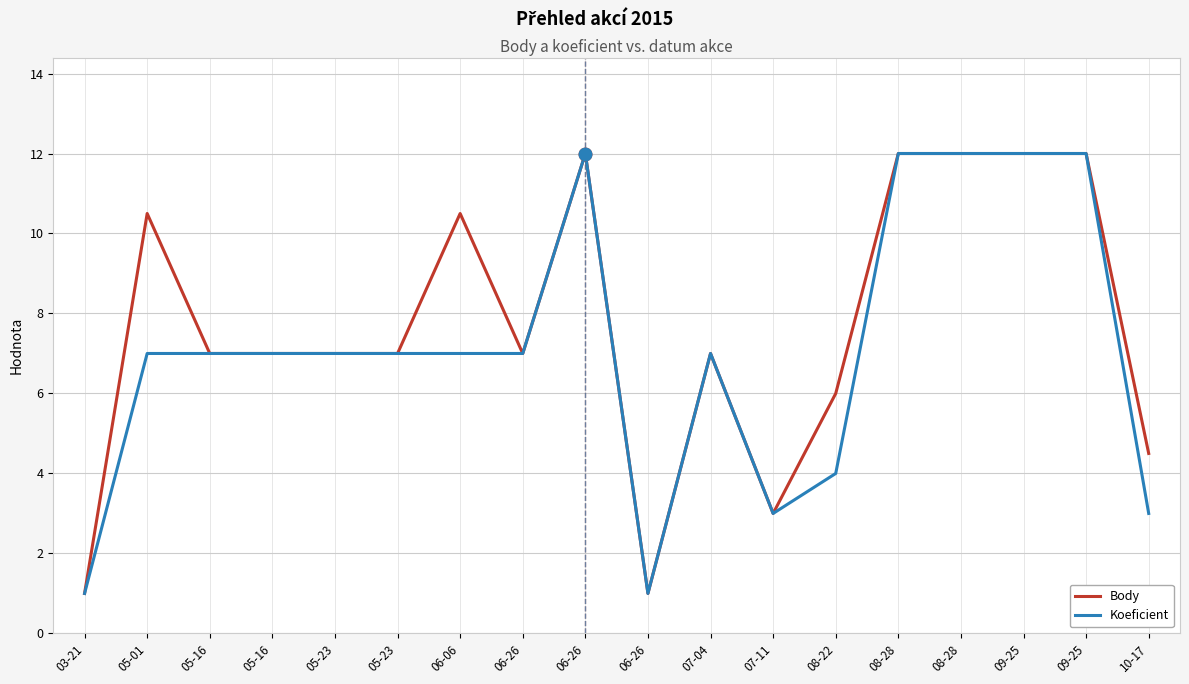

Reading left to right, what are all the values shown in this chart?

Body: 1.0	10.5	7.0	7.0	7.0	7.0	10.5	7.0	12.0	1.0	7.0	3.0	6.0	12.0	12.0	12.0	12.0	4.5
Koeficient: 1.0	7.0	7.0	7.0	7.0	7.0	7.0	7.0	12.0	1.0	7.0	3.0	4.0	12.0	12.0	12.0	12.0	3.0